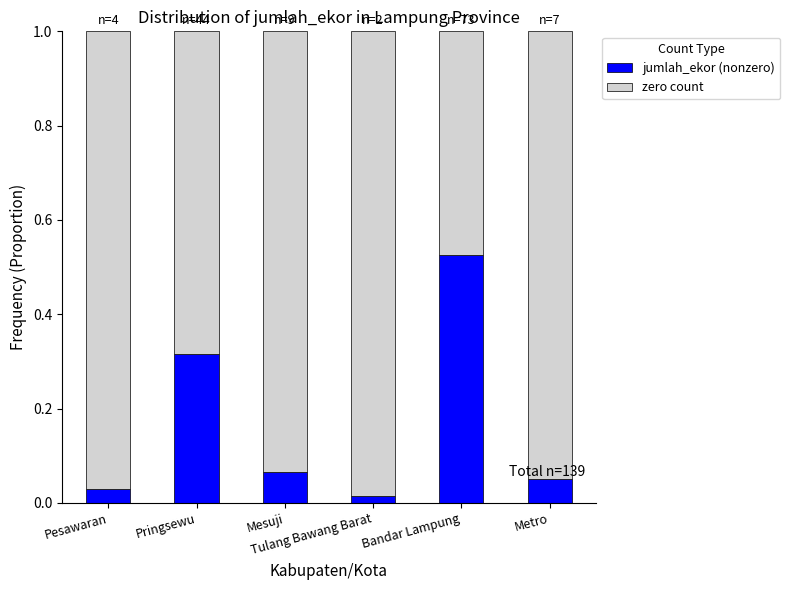

Is it true that zero count equals 1.2 at Pringsewu?

False